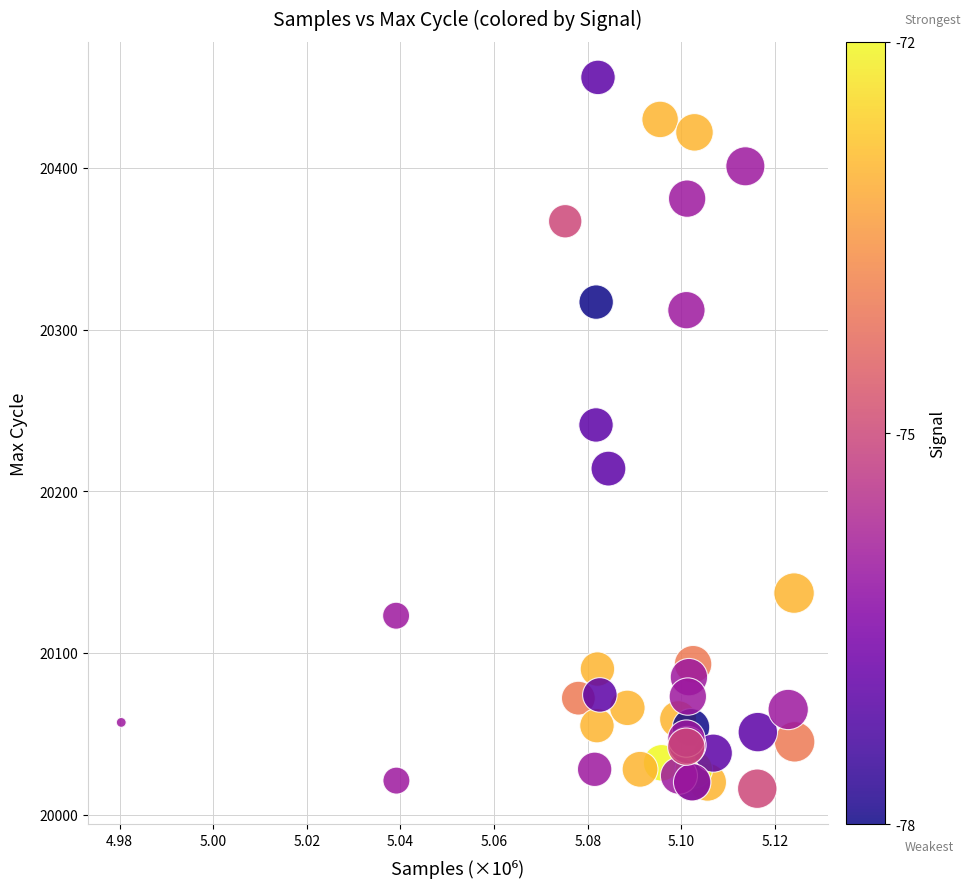

What Y value in the scatter plot is closest to 20236?

20241